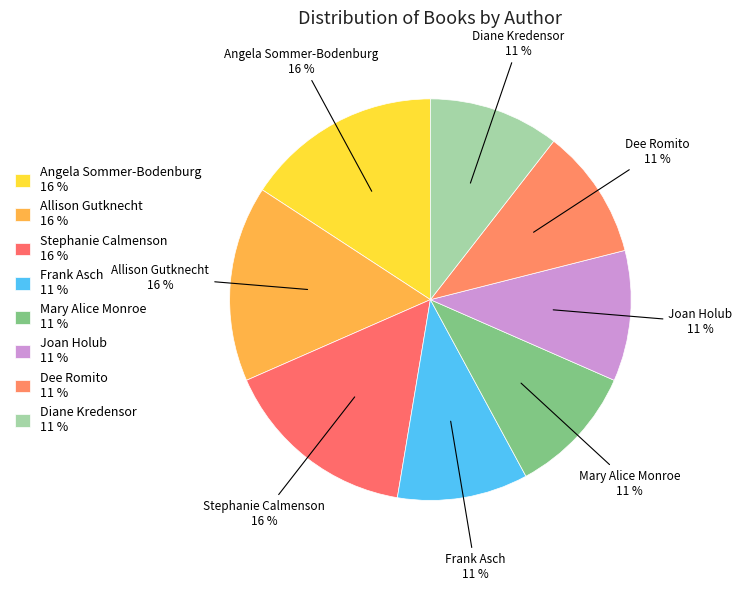

Which category has the biggest portion of the pie?

Angela Sommer-Bodenburg